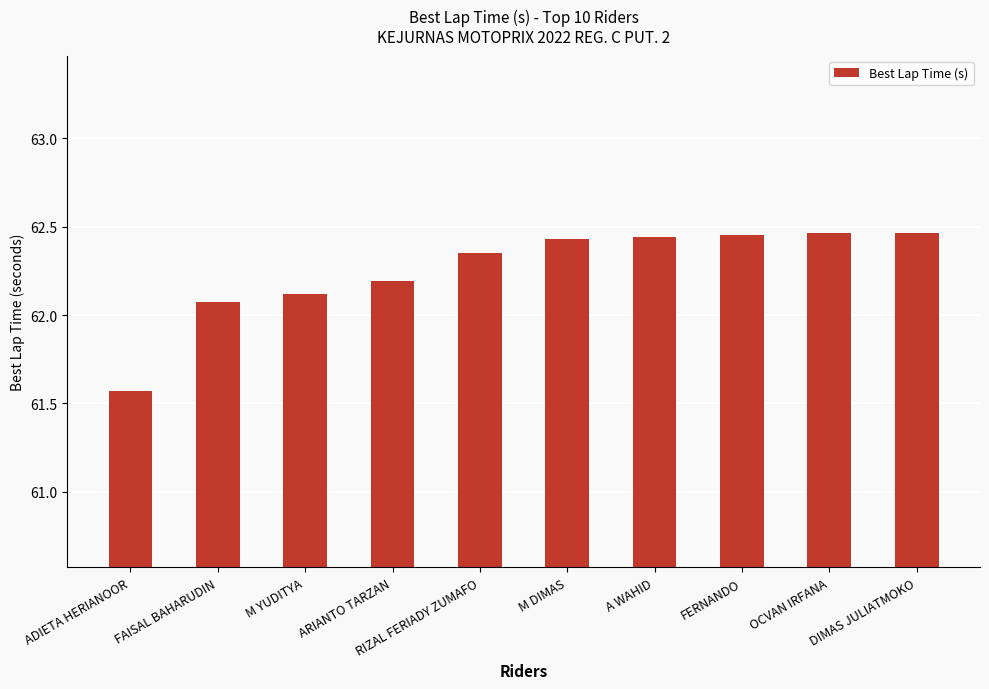

True or false: the data shows 83.6 at OCVAN IRFANA.

False